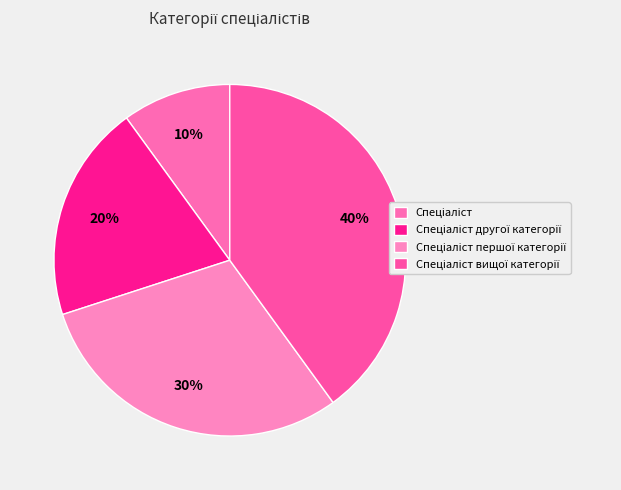

How many slices are in this pie chart?

4